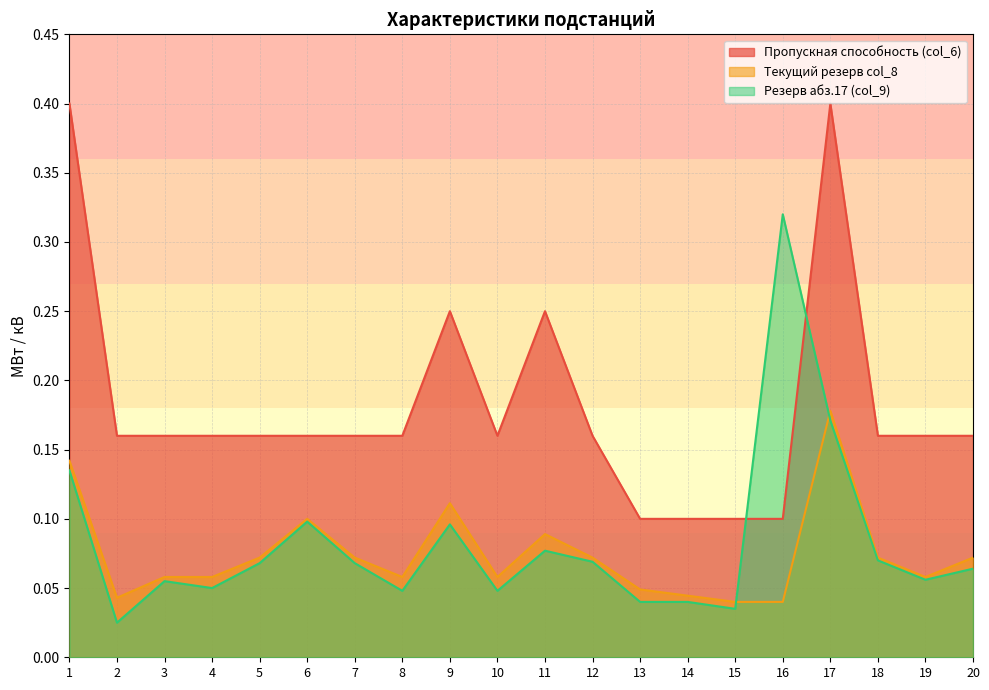

What are all the series names shown in the legend?

Пропускная способность (col_6), Текущий резерв col_8, Резерв абз.17 (col_9)